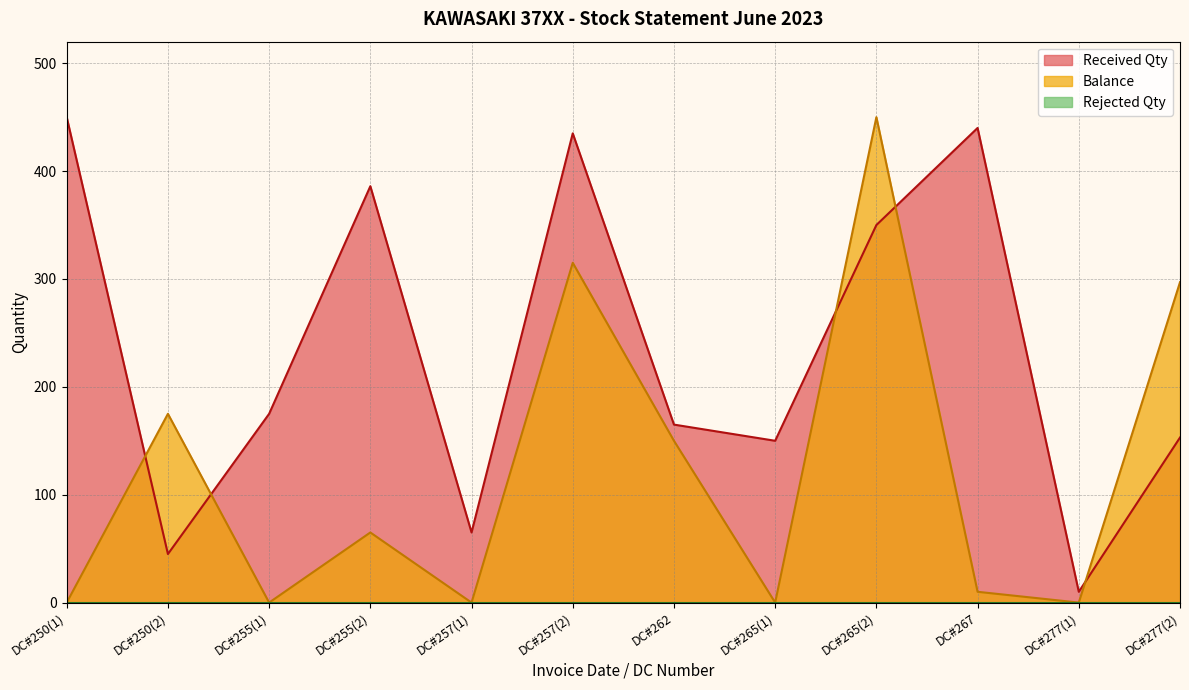

The Balance series shows 150 at DC#262. True or false?

True